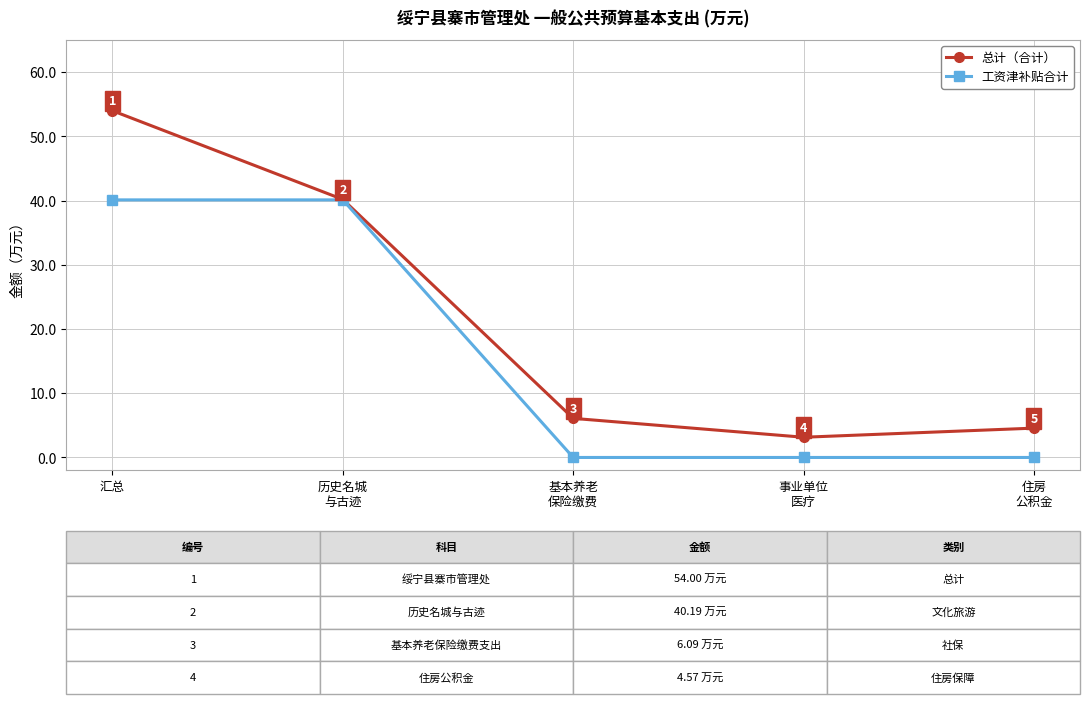

What is the difference between the 工资津补贴合计 values at 基本养老
保险缴费 and 汇总?

40.1